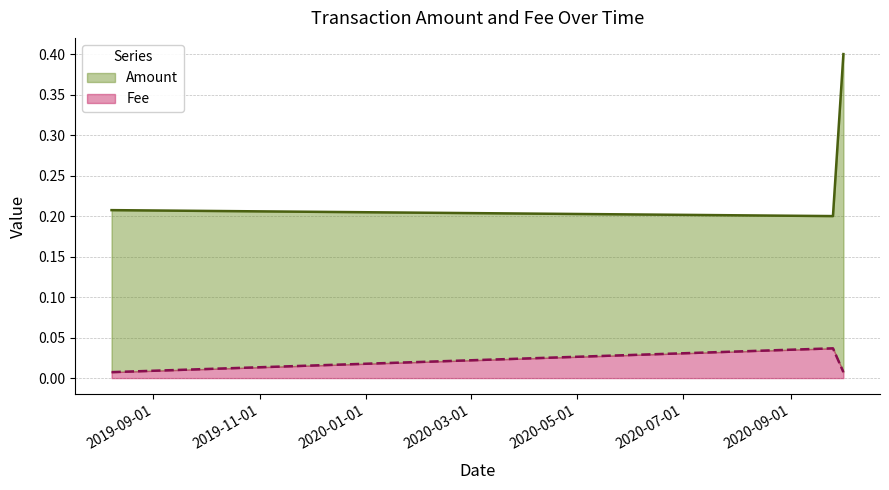

How many lines are shown in the chart?

2